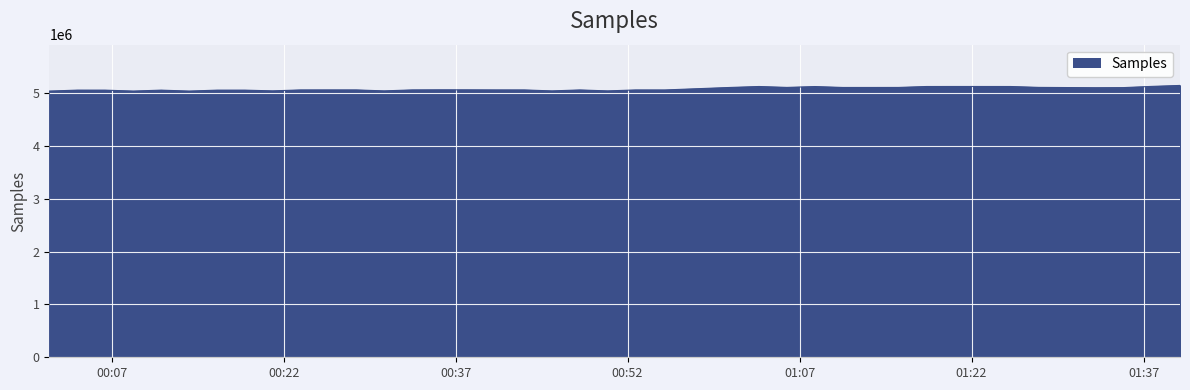

Does the chart display data point markers on the line(s)?

No